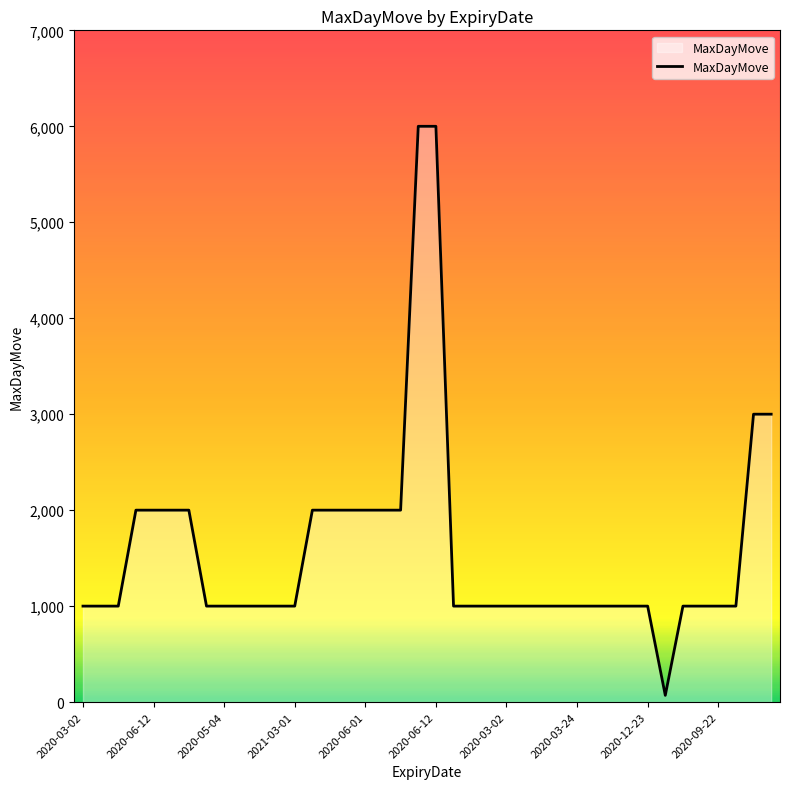

What is the maximum value shown in the chart?

6000